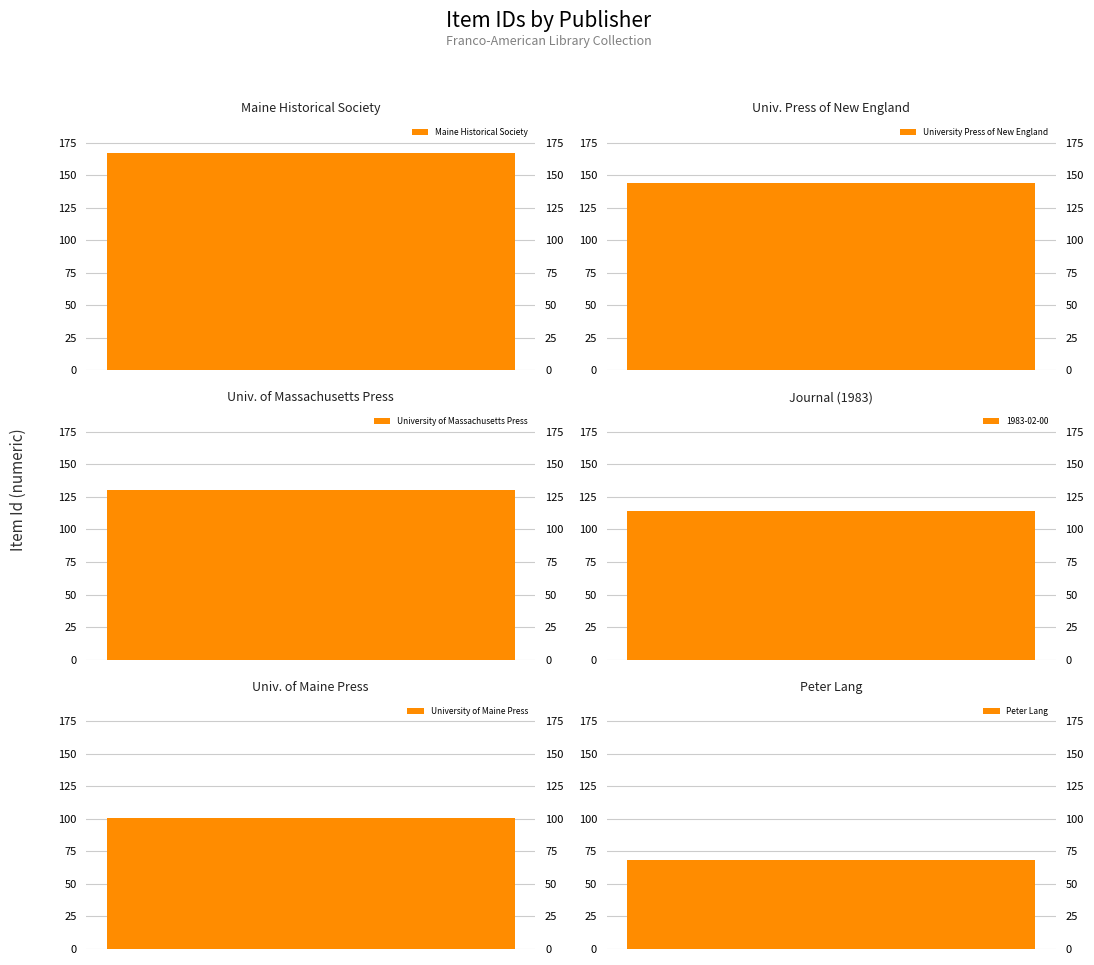

Which has a higher value, University of Massachusetts Press or University Press of New England?

University Press of New England